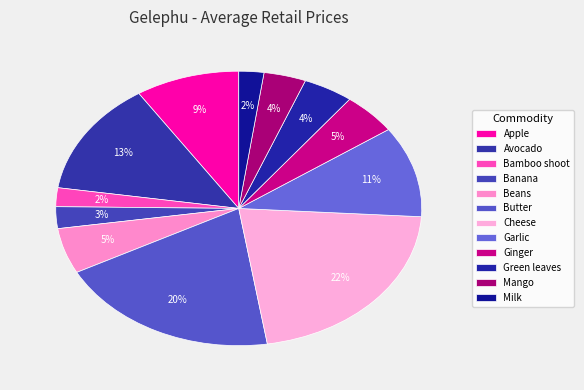

To the nearest percent, what is the average slice percentage?

8%